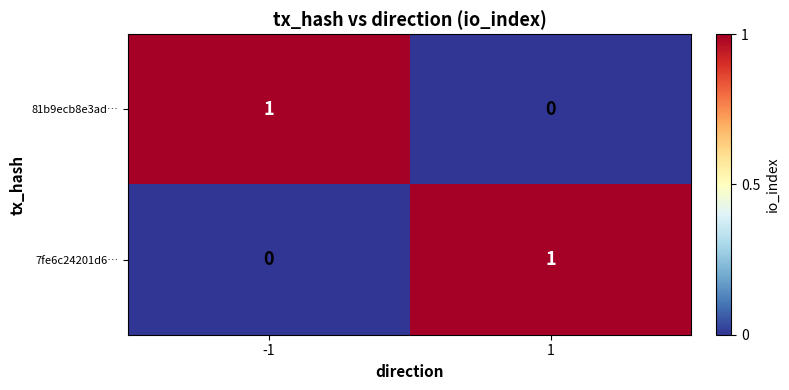

True or false: 81b9ecb8e3ad… has a value of 1 at -1.

True